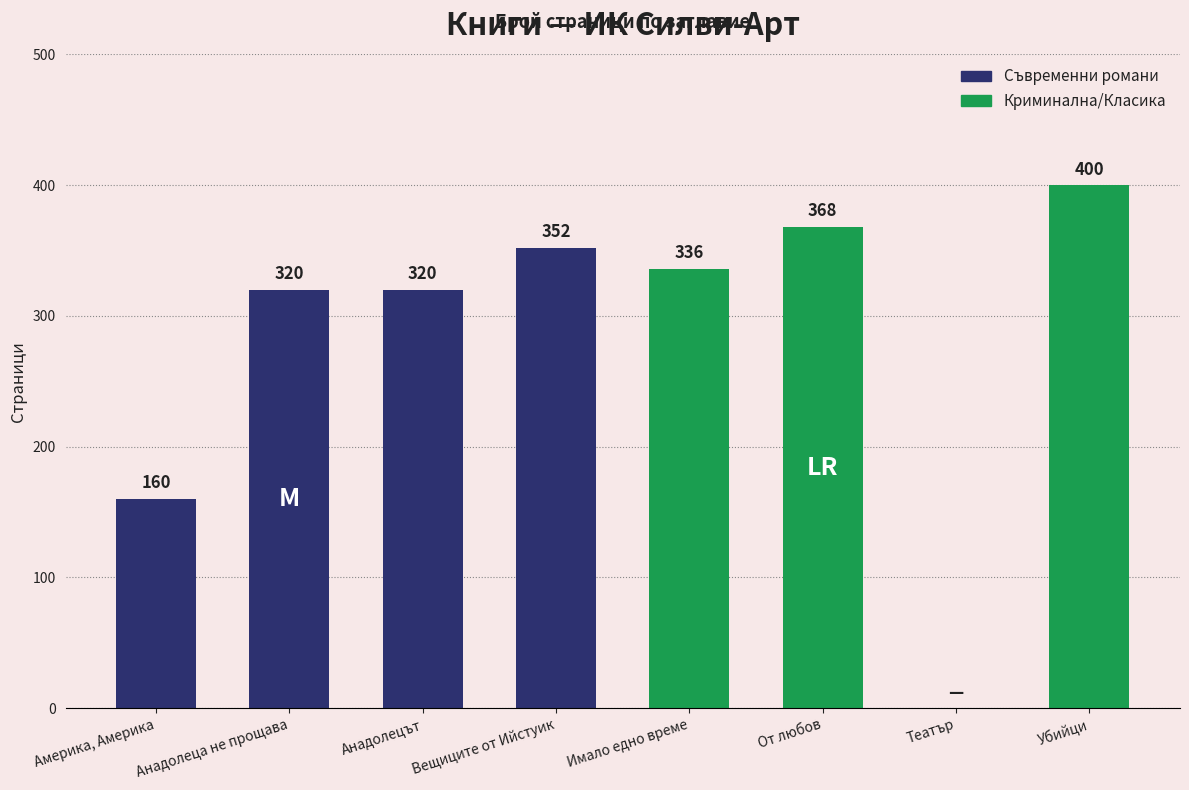

The chart shows a value of 472 at Вещиците от Ийстуик. True or false?

False